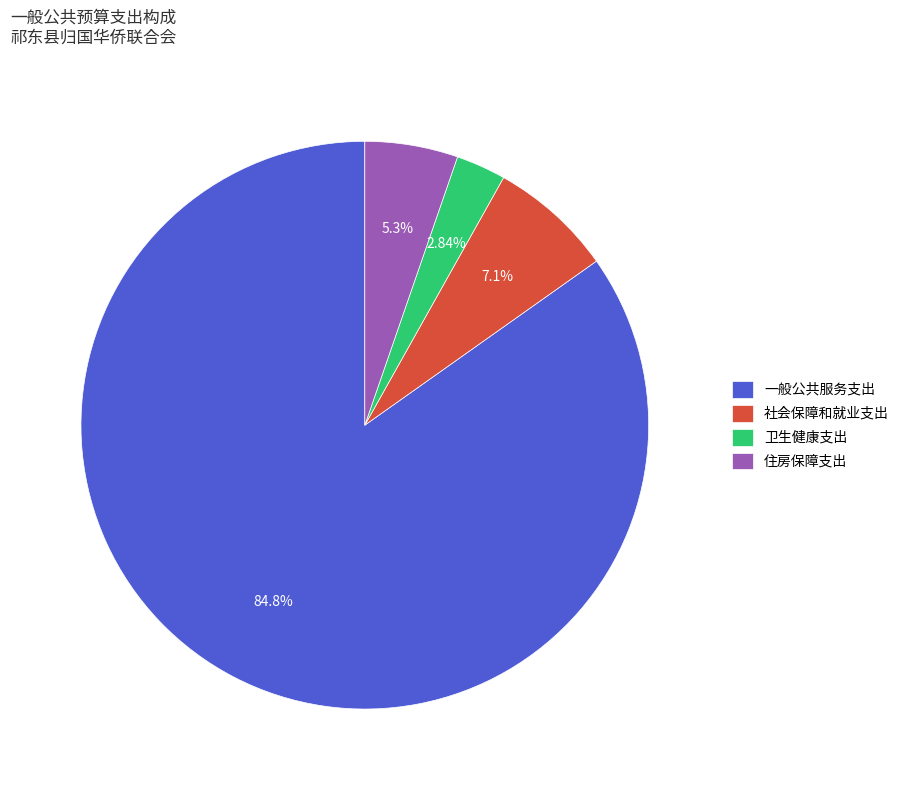

Does 一般公共服务支出 represent more than half of the total?

Yes